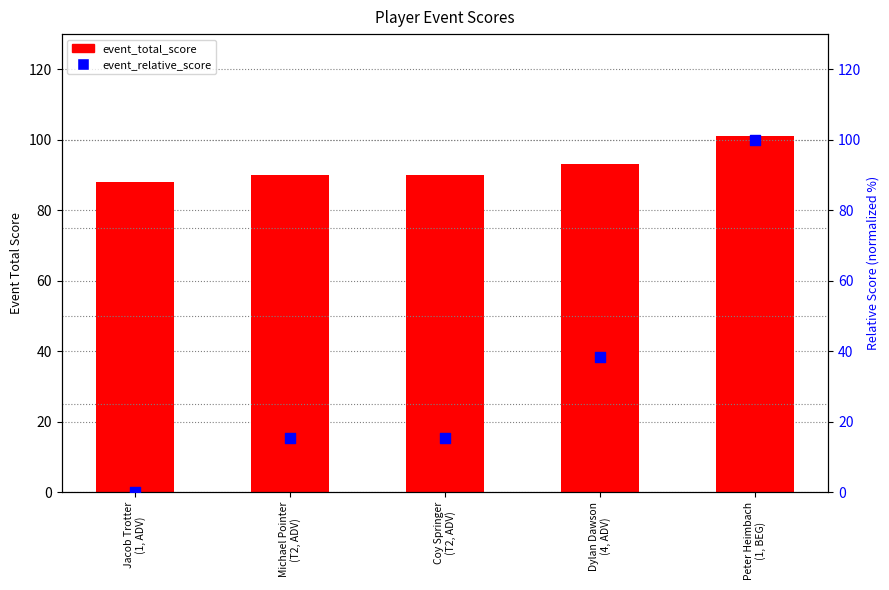

Which series contains the lowest Y value?

event_relative_score (percentile)